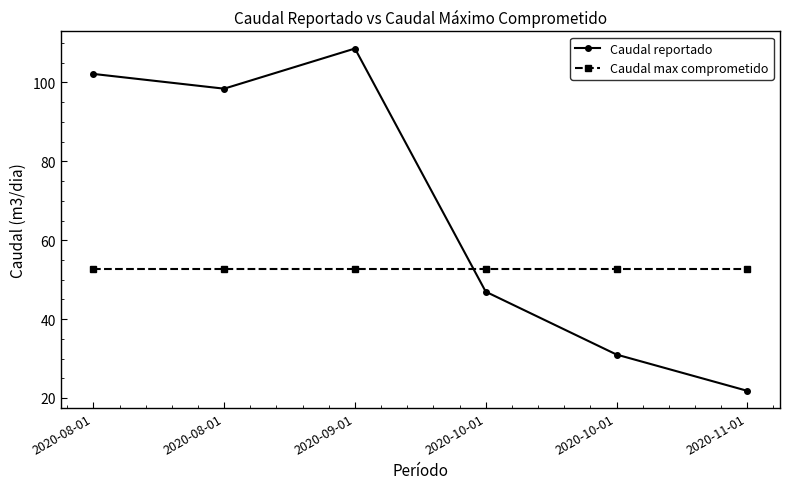

What are all the series names shown in the legend?

Caudal reportado, Caudal max comprometido